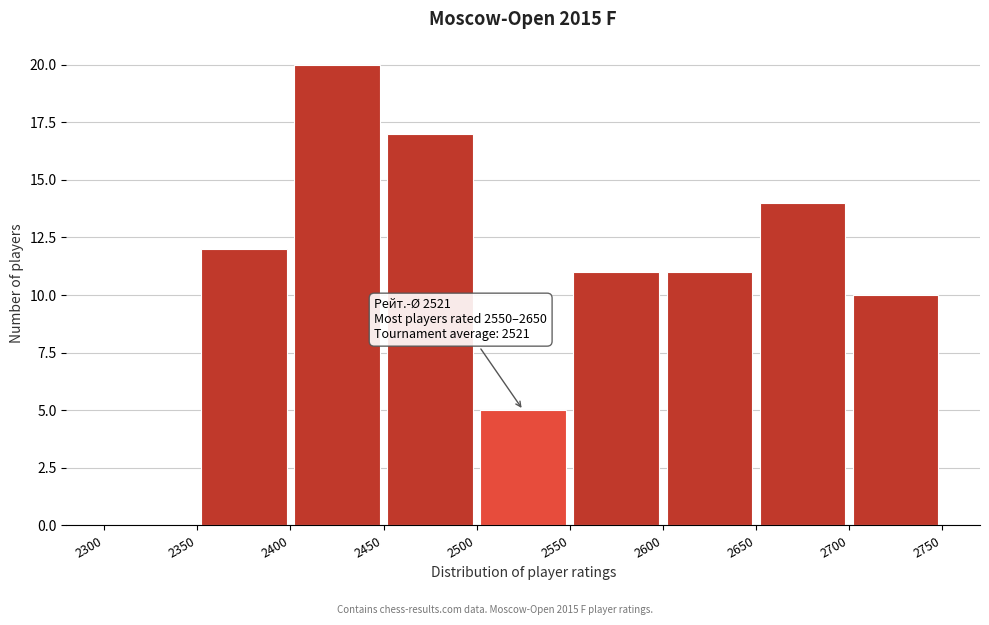

Over which range of the x-axis is the bar tallest?

2400 to 2450